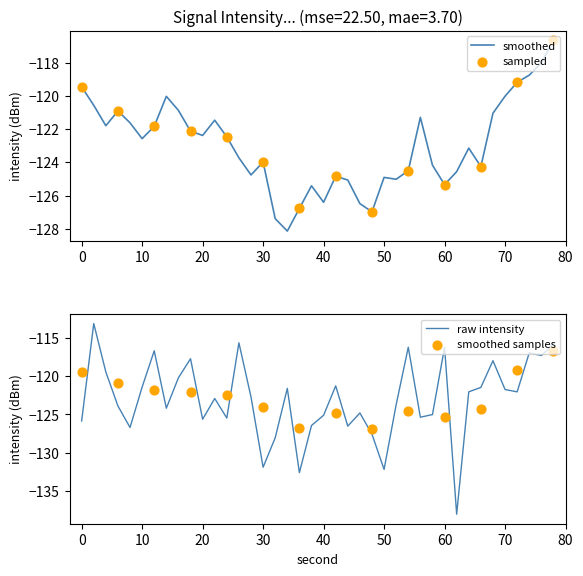

The value of raw intensity at 0 is -46.2. True or false?

False